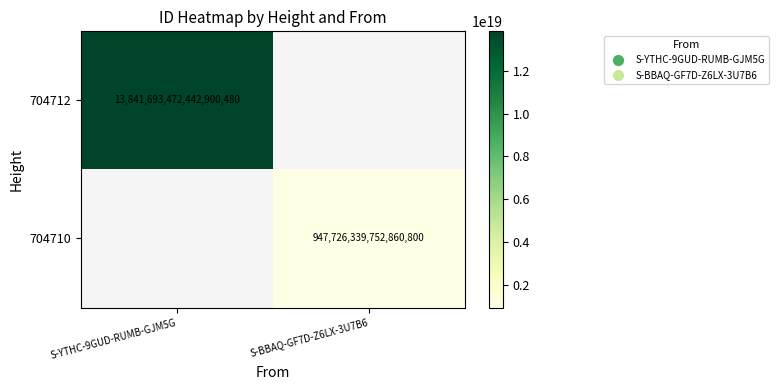

Is it true that 704712 equals 13841693472442900480 at S-YTHC-9GUD-RUMB-GJM5G?

True